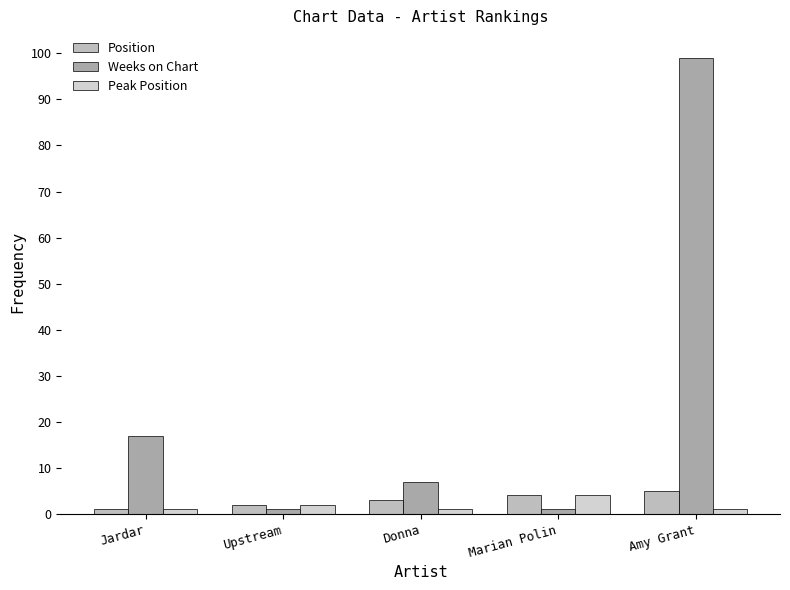

What is the label of the 2nd bar from the left?

Upstream